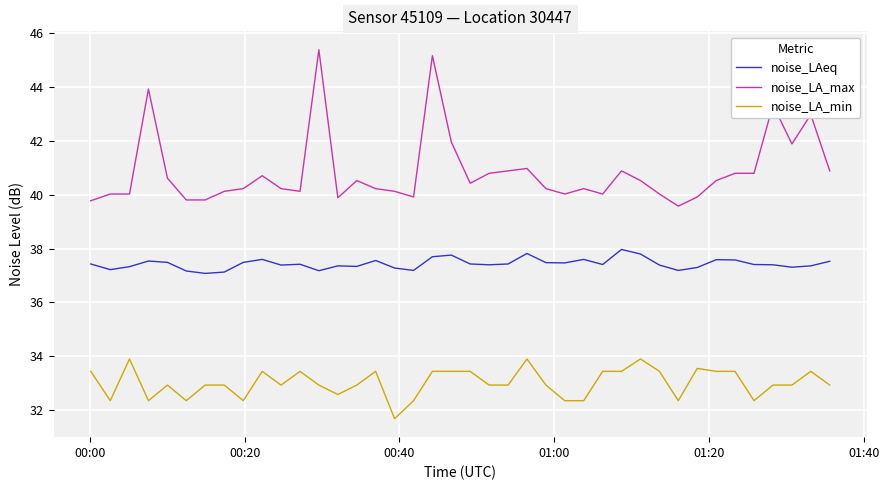

What is the difference between the second highest and minimum values in the noise_LAeq series?

0.7